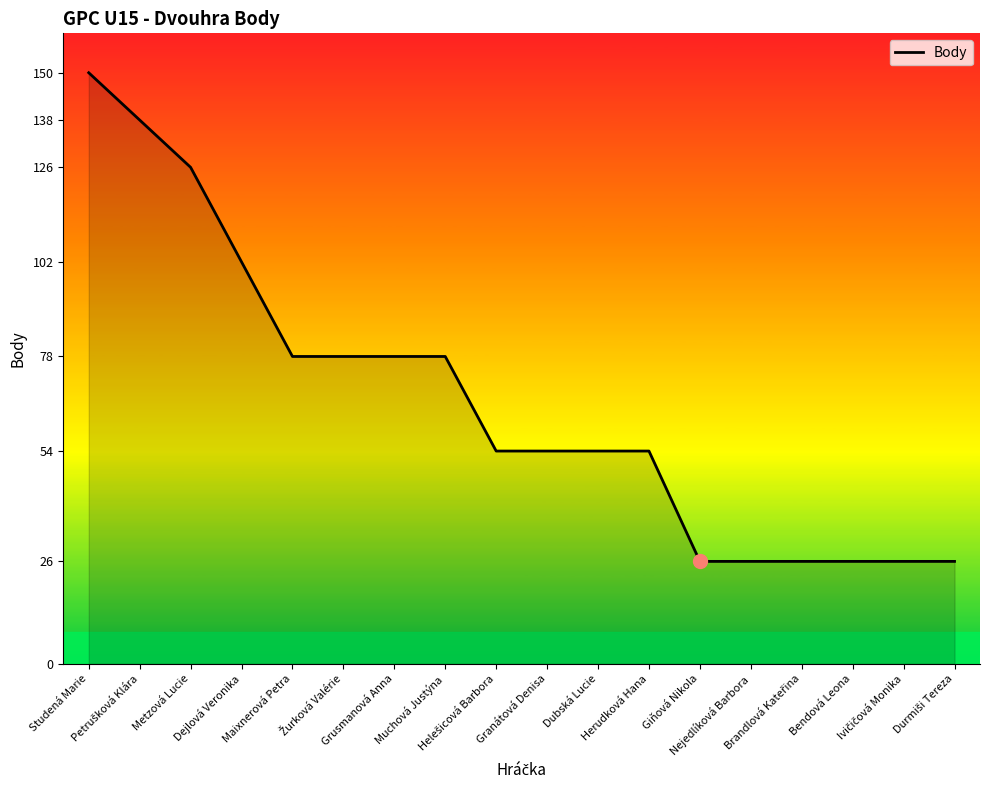

What position from the left is Grusmanová Anna?

7